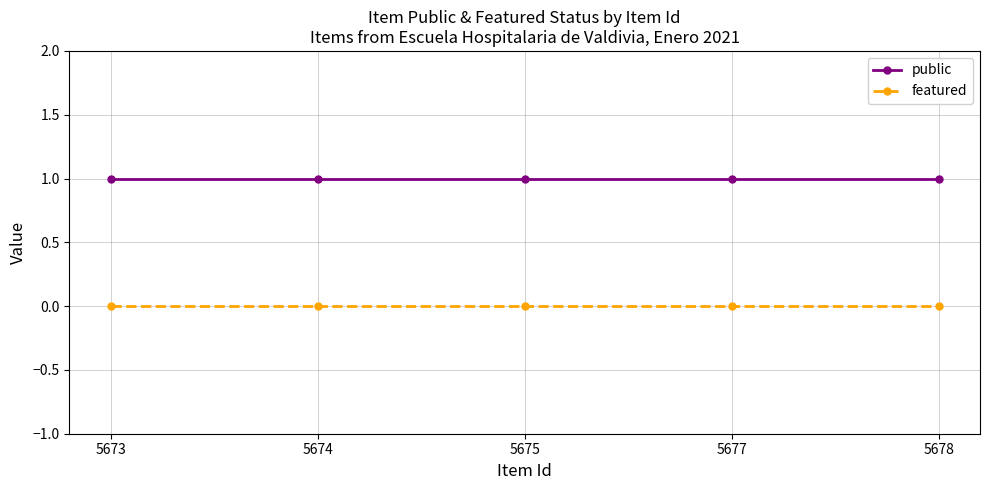

Rank the series by their maximum value, from lowest to highest.

featured, public